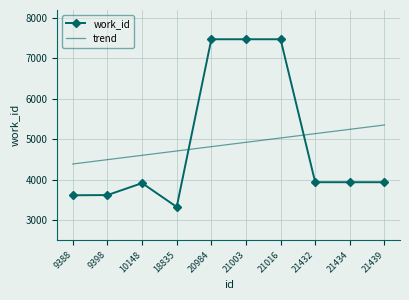

What is the difference between the highest and lowest values at 21432?

1202.0